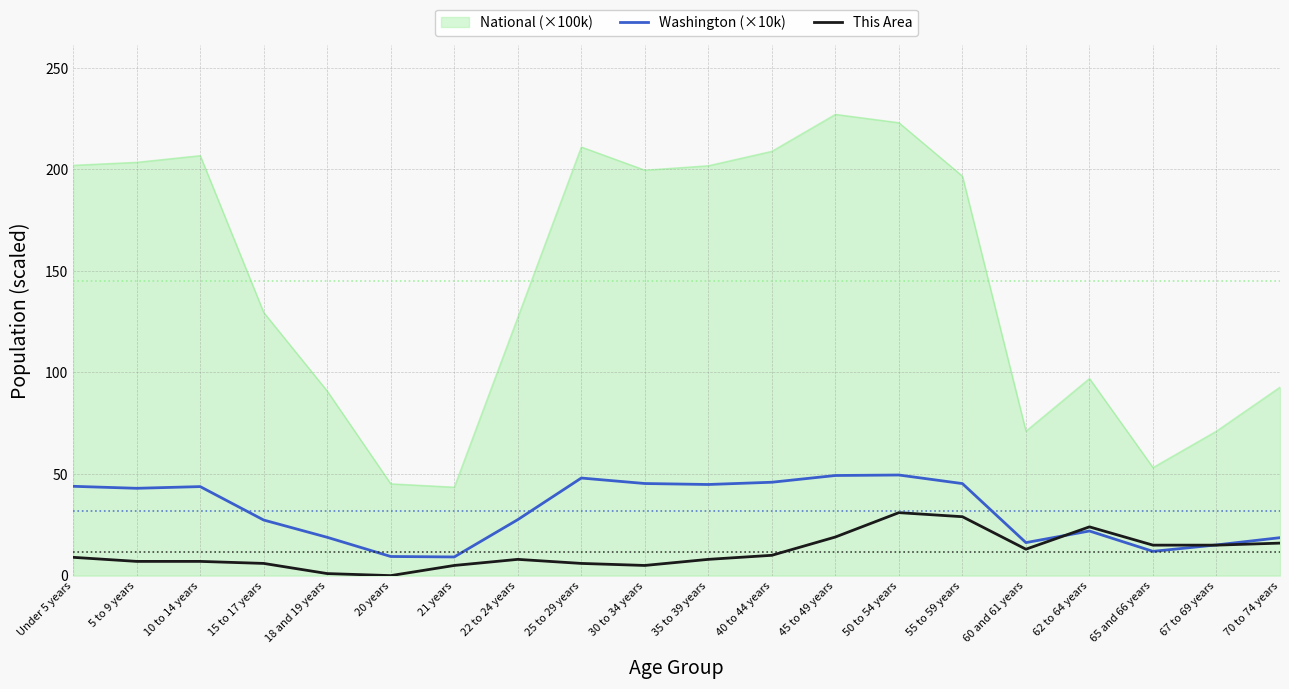

Rank the series by their maximum value, from highest to lowest.

National (×100k), Washington (×10k), This Area